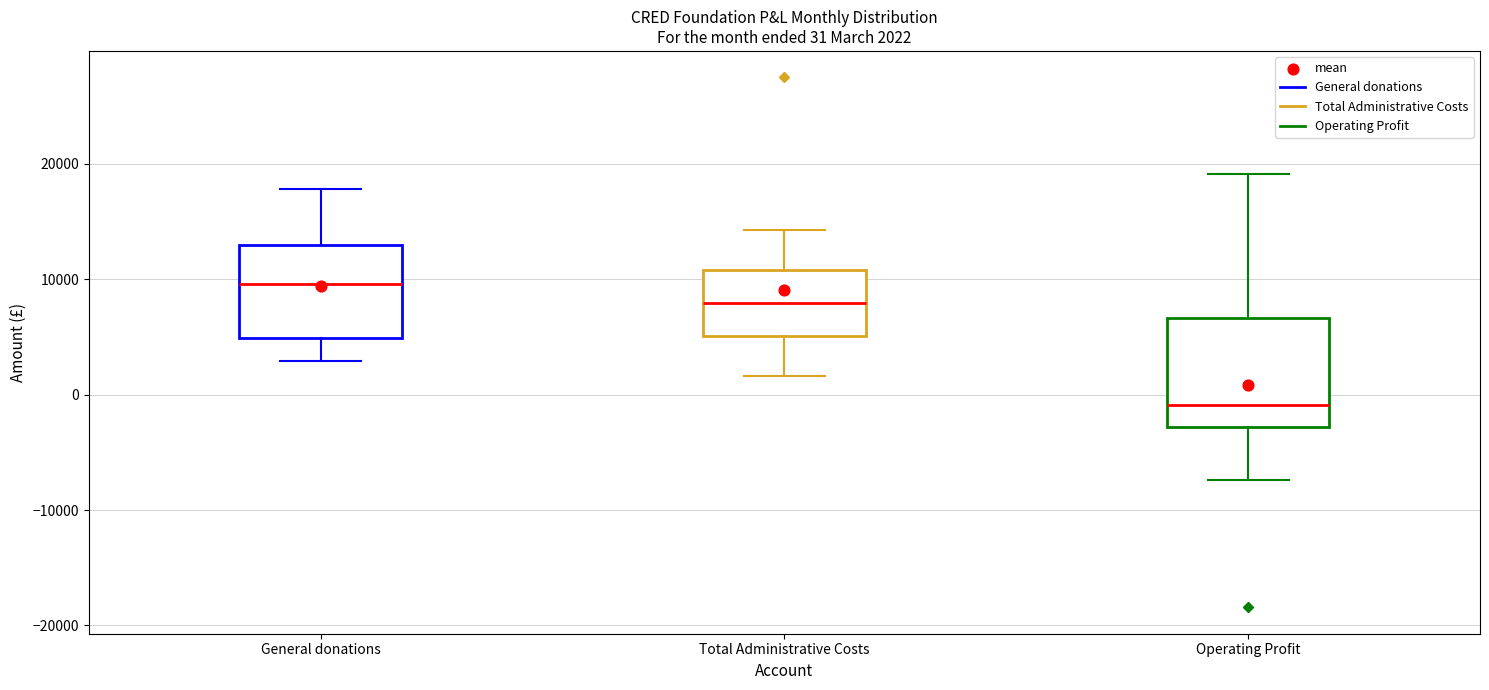

Which box is the tallest, from its lower edge to its upper edge?

Operating Profit